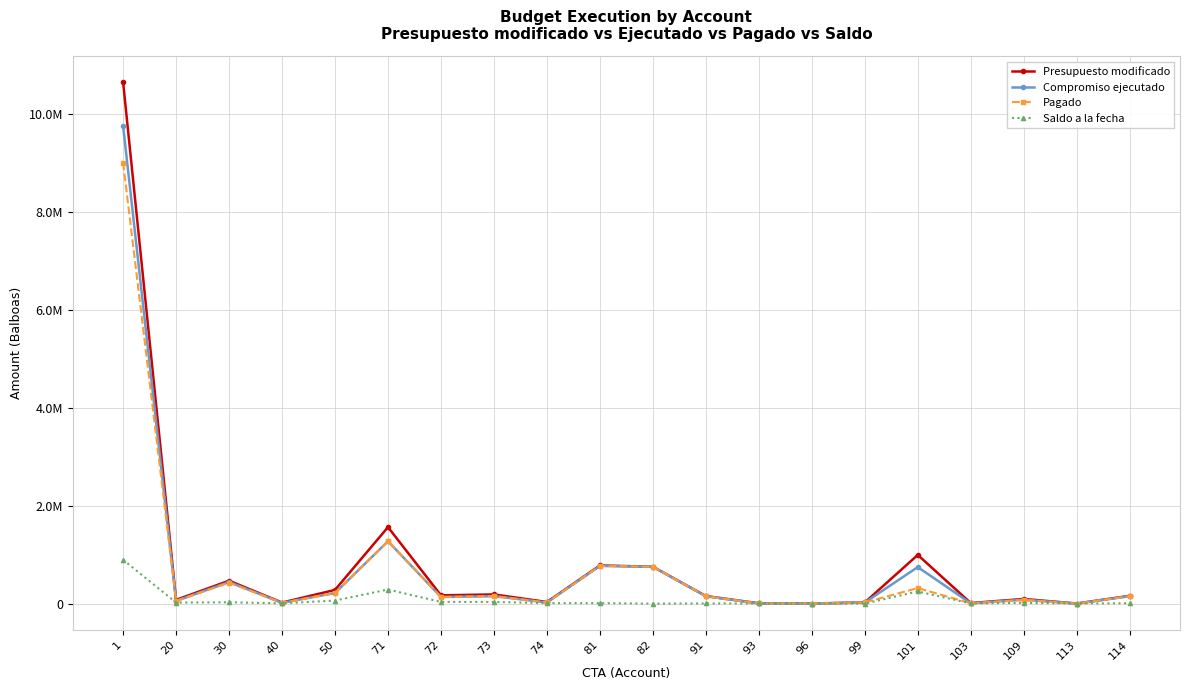

True or false: Saldo a la fecha has a value of 6214.3 at 91.

False